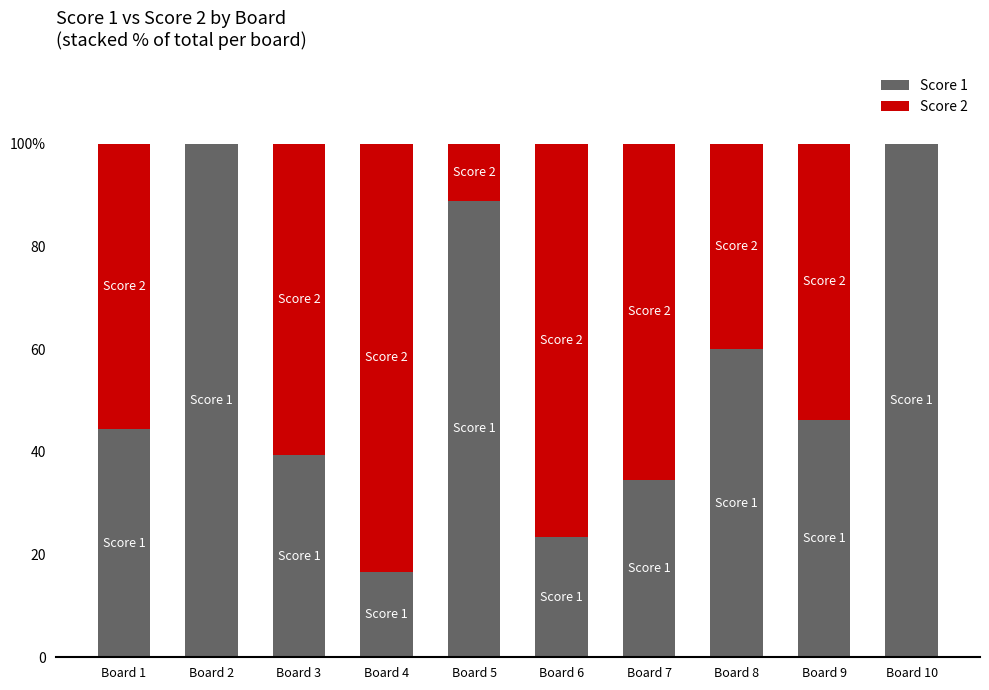

Which series changed the most between Board 3 and Board 5?

Score 1